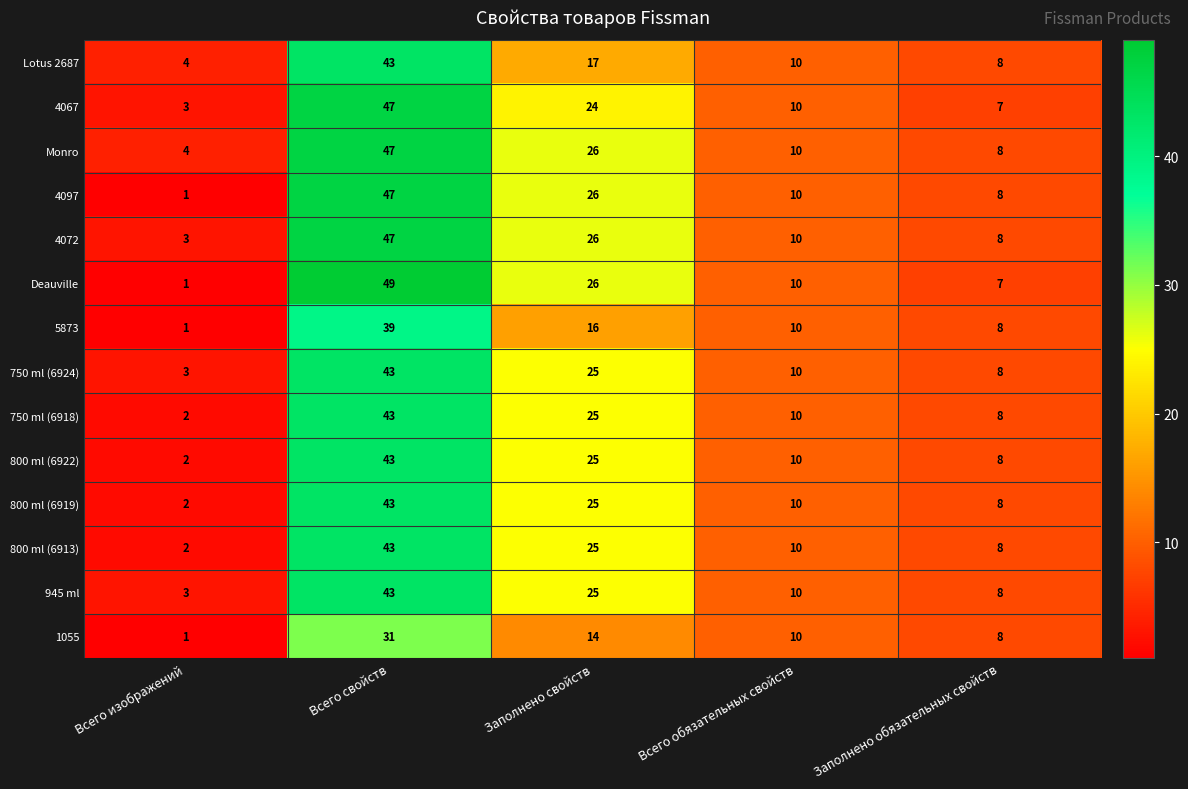

Which series has the largest total across all categories?

Monro